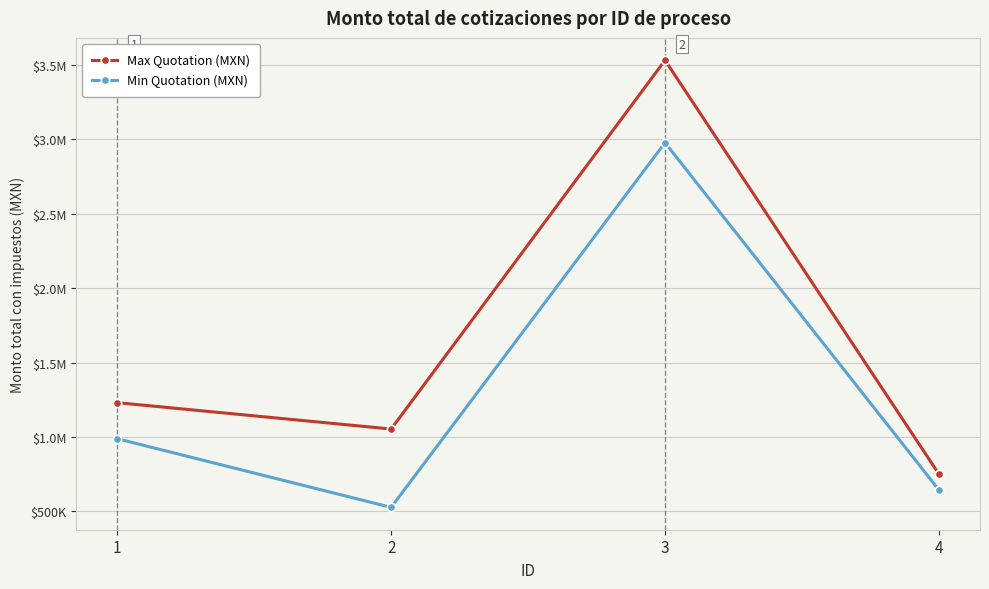

What are all the series names shown in the legend?

Max Quotation (MXN), Min Quotation (MXN)